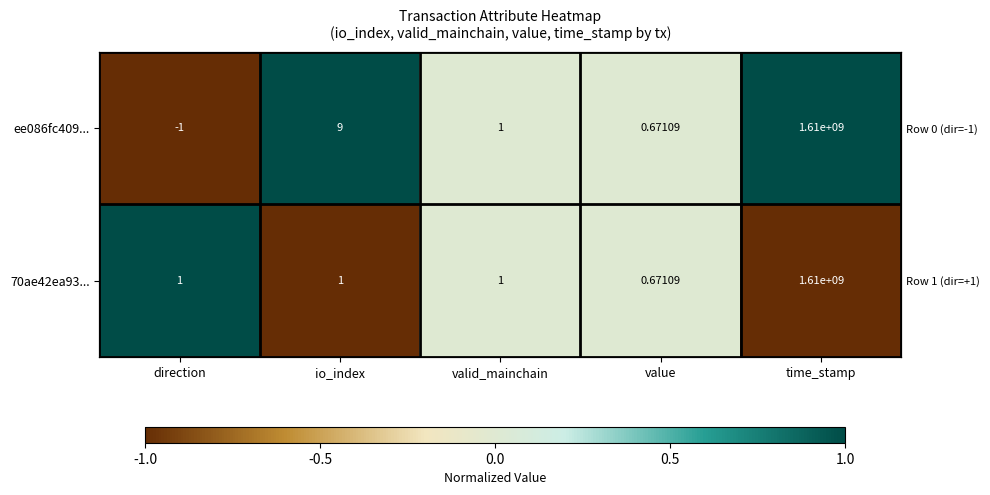

The value of 70ae42ea93... at direction is 1.0. True or false?

True